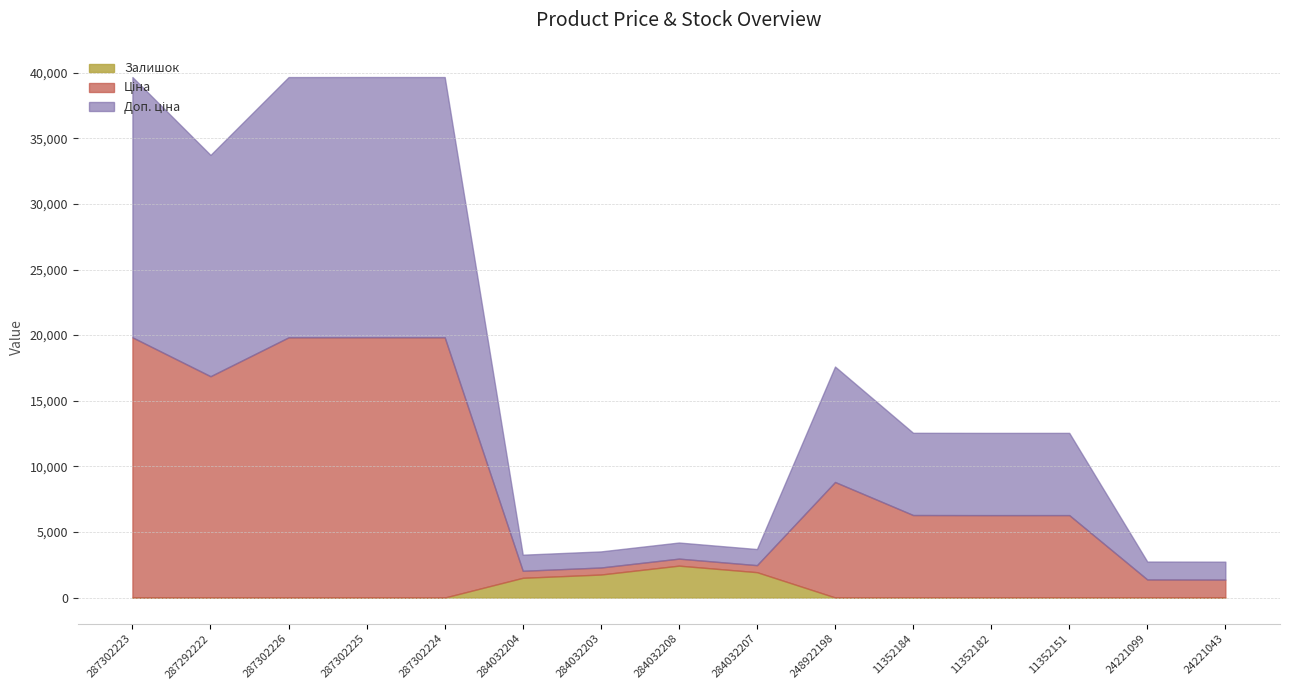

At which category does Ціна reach its first local valley?

287292222